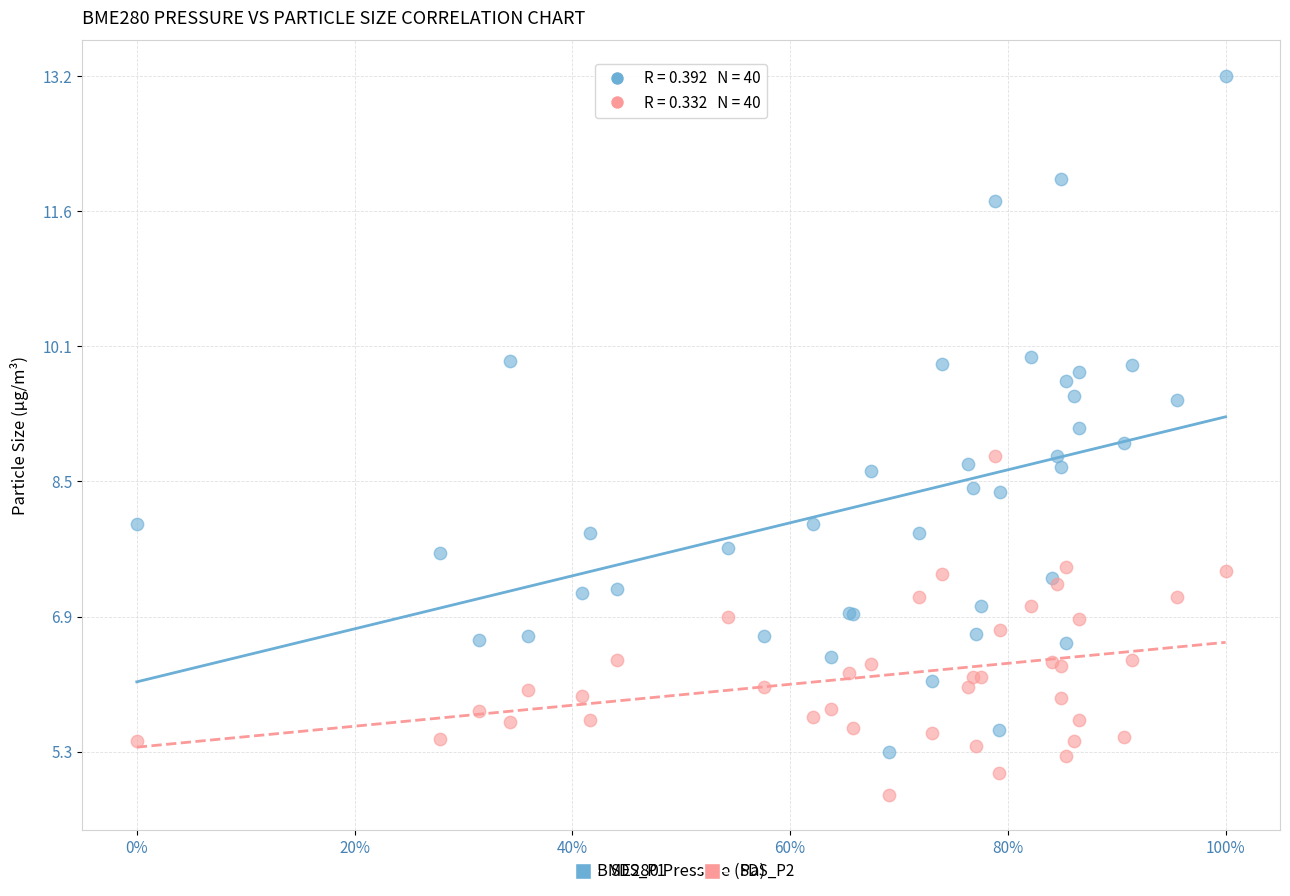

Which series has the widest spread of Y values?

SDS_P1